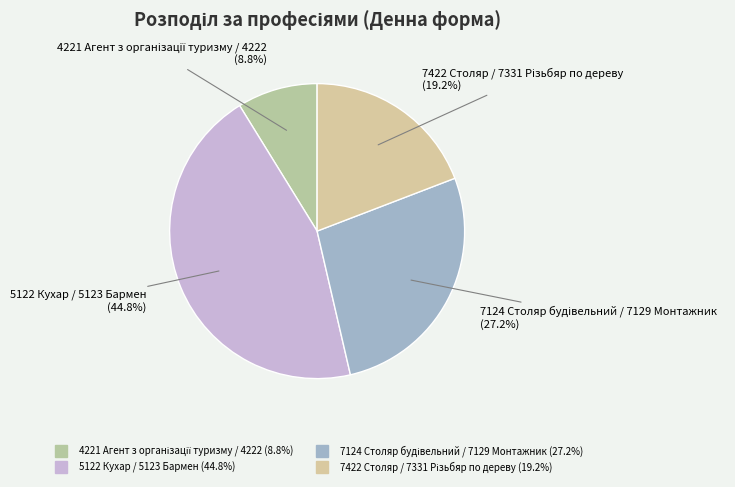

Between 7422 Столяр / 7331 Різьбяр по дереву and 4221 Агент з організації туризму / 4222, which is larger?

7422 Столяр / 7331 Різьбяр по дереву